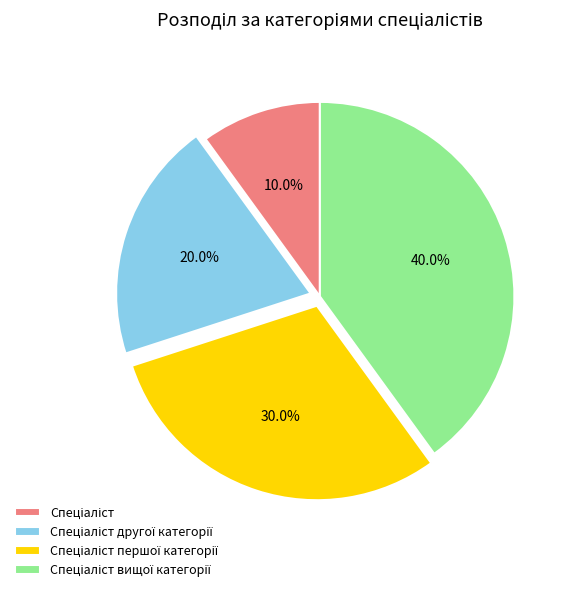

How many slices are in this pie chart?

4